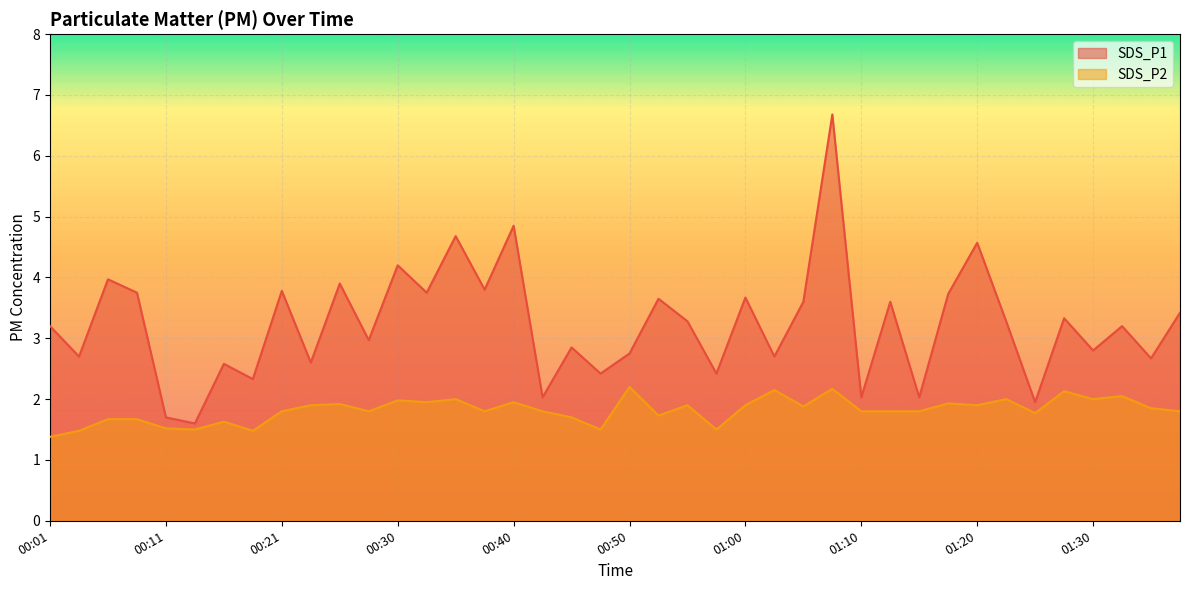

At how many categories does at least one series exceed 2?

37